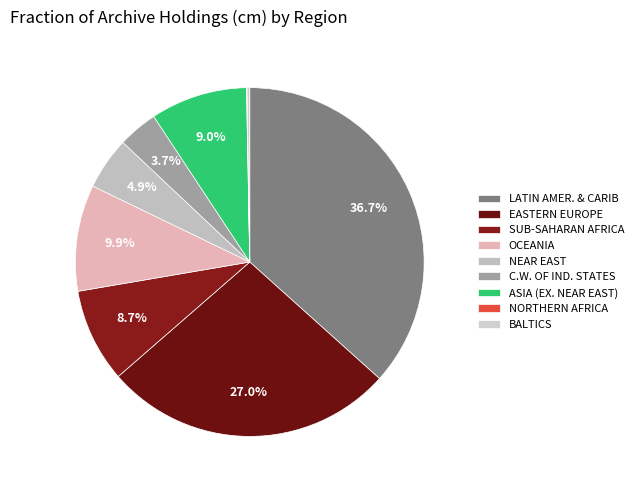

The LATIN AMER. & CARIB slice represents 41% of the pie. True or false?

False